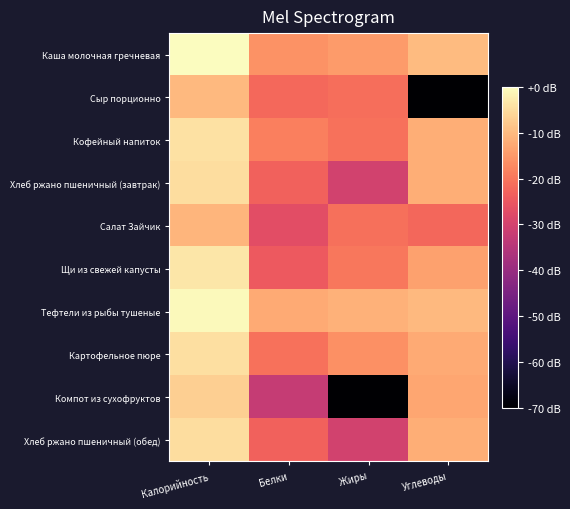

How many categories are shown in the chart?

4